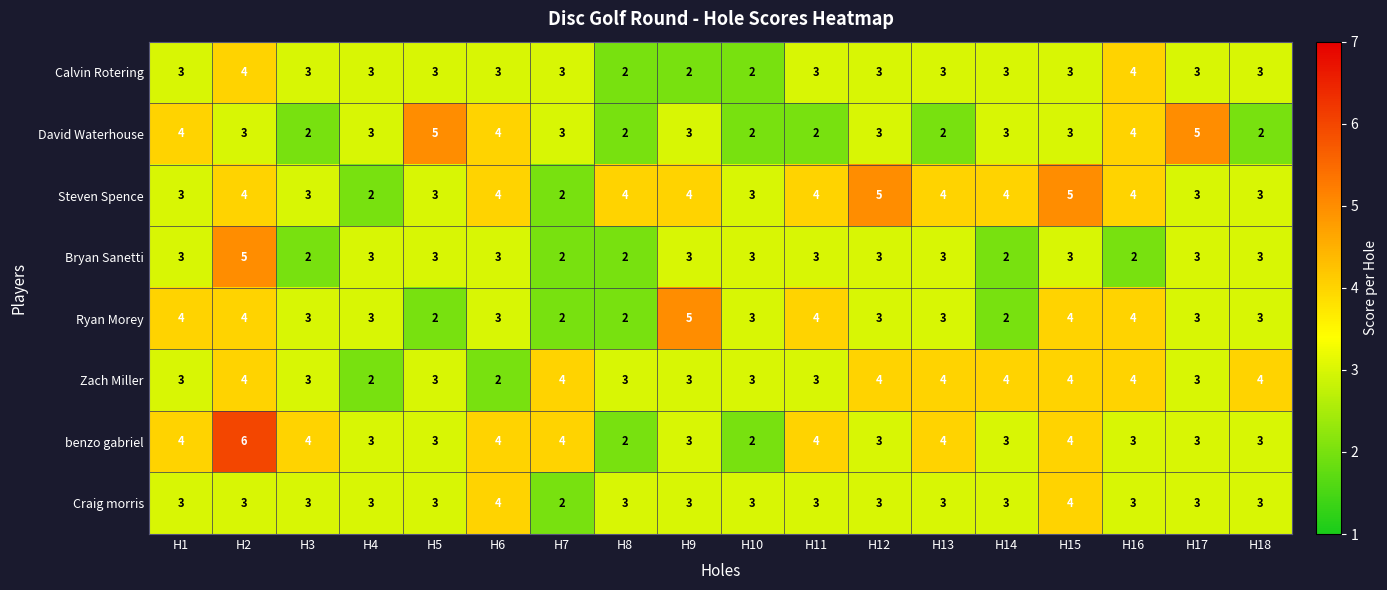

Which series has the largest total across all categories?

Steven Spence